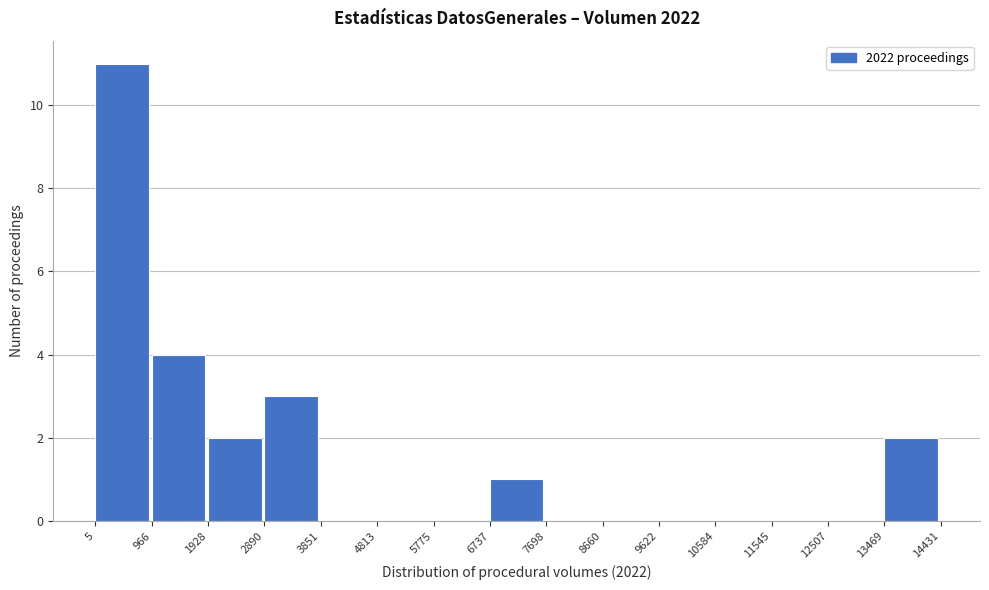

Reading left to right, list every bar in this chart as the range it spans on the x-axis followed by its height. The values are not printed on the chart, so give them approximately, as read against the axis.

5 to 966: 11
966 to 1928: 4
1928 to 2890: 2
2890 to 3851: 3
3851 to 4813: 0
4813 to 5775: 0
5775 to 6737: 0
6737 to 7698: 1
7698 to 8660: 0
8660 to 9622: 0
9622 to 10584: 0
10584 to 11545: 0
11545 to 12507: 0
12507 to 13469: 0
13469 to 14431: 2